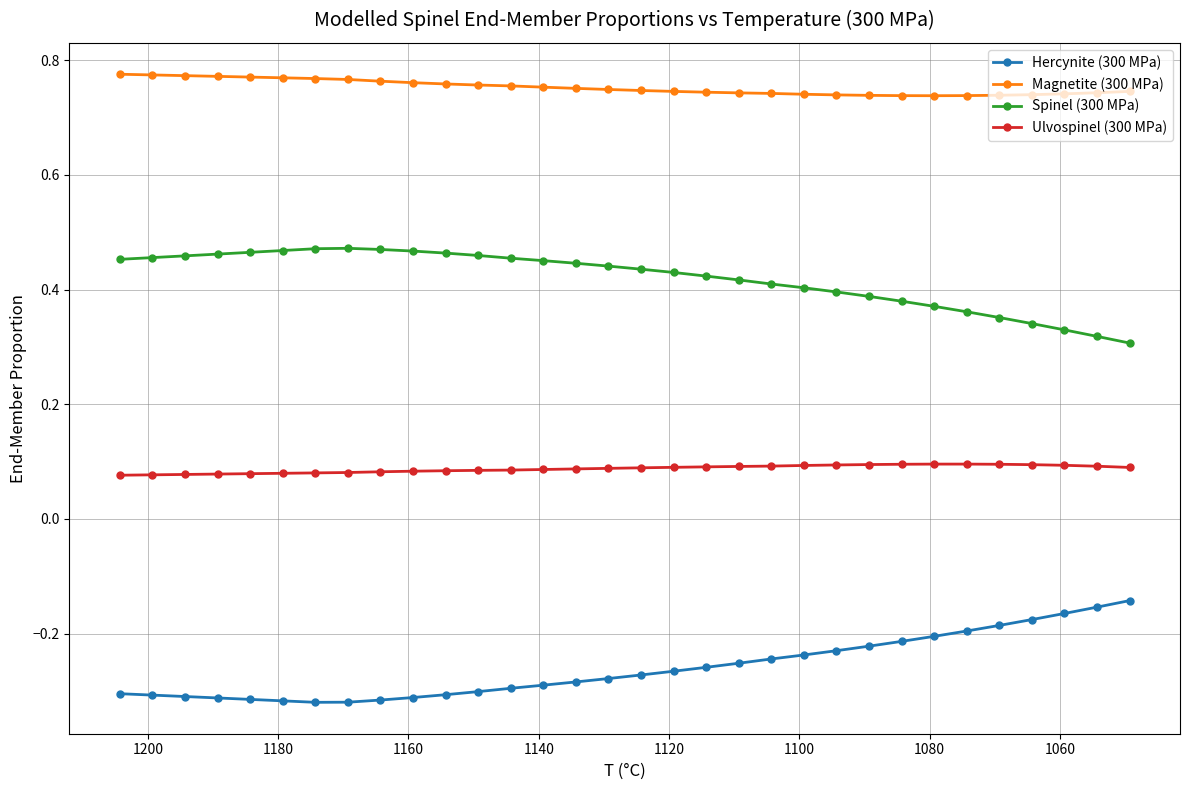

Reading left to right, list all the values displayed in this chart.

Hercynite (300 MPa): -0.3	-0.3	-0.3	-0.3	-0.3	-0.3	-0.3	-0.3	-0.3	-0.3	-0.3	-0.3	-0.3	-0.3	-0.3	-0.3	-0.3	-0.3	-0.3	-0.3	-0.2	-0.2	-0.2	-0.2	-0.2	-0.2	-0.2	-0.2	-0.2	-0.2	-0.2	-0.1
Magnetite (300 MPa): 0.8	0.8	0.8	0.8	0.8	0.8	0.8	0.8	0.8	0.8	0.8	0.8	0.8	0.8	0.8	0.7	0.7	0.7	0.7	0.7	0.7	0.7	0.7	0.7	0.7	0.7	0.7	0.7	0.7	0.7	0.7	0.7
Spinel (300 MPa): 0.5	0.5	0.5	0.5	0.5	0.5	0.5	0.5	0.5	0.5	0.5	0.5	0.5	0.5	0.4	0.4	0.4	0.4	0.4	0.4	0.4	0.4	0.4	0.4	0.4	0.4	0.4	0.4	0.3	0.3	0.3	0.3
Ulvospinel (300 MPa): 0.1	0.1	0.1	0.1	0.1	0.1	0.1	0.1	0.1	0.1	0.1	0.1	0.1	0.1	0.1	0.1	0.1	0.1	0.1	0.1	0.1	0.1	0.1	0.1	0.1	0.1	0.1	0.1	0.1	0.1	0.1	0.1